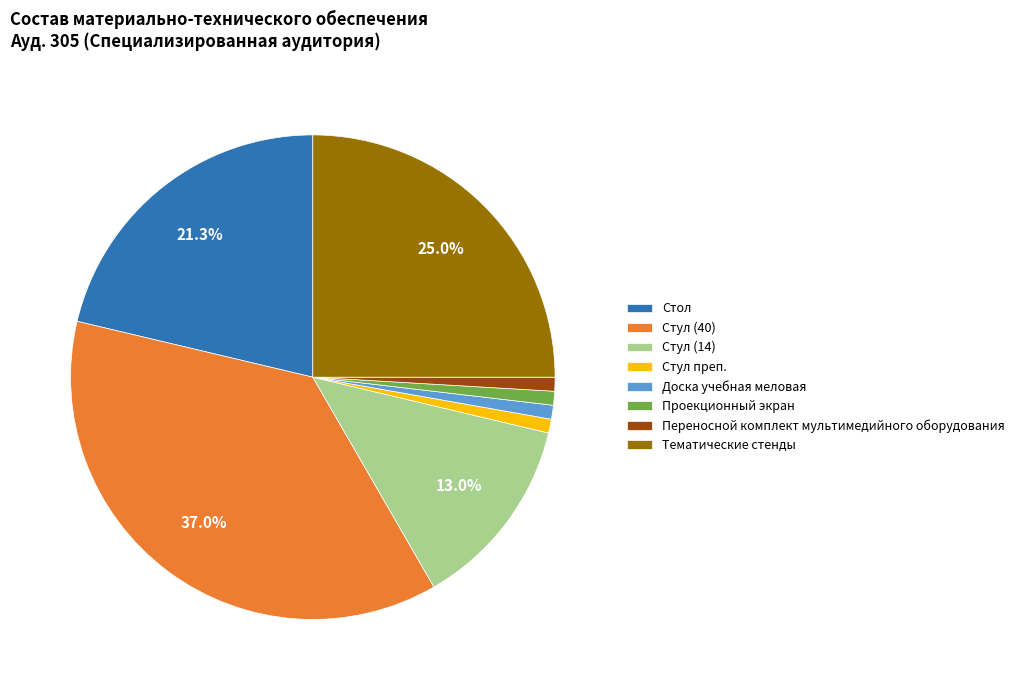

Which category has the biggest portion of the pie?

Стул (40)